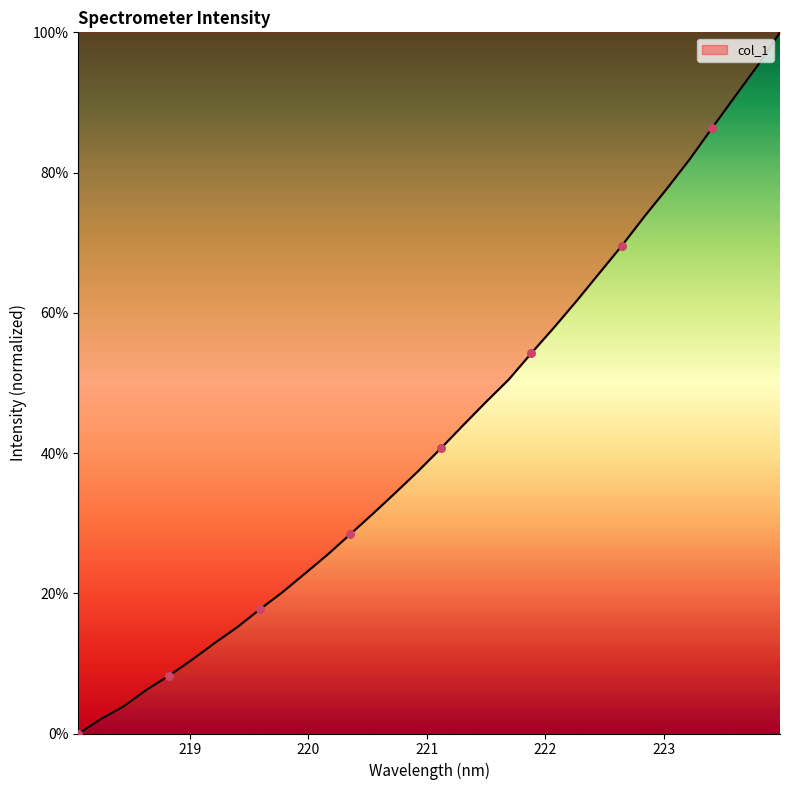

What is the maximum value shown in the chart?

100.0